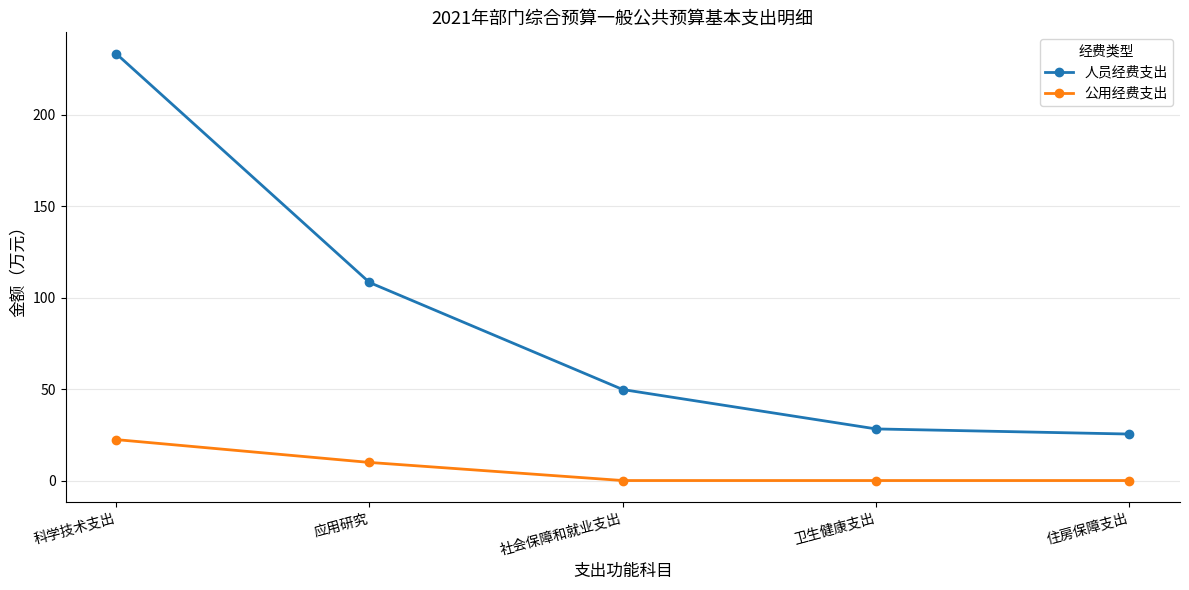

Reading left to right, transcribe all the data shown in this chart.

人员经费支出: 233.2	108.2	49.7	28.2	25.4
公用经费支出: 22.4	9.9	0.0	0.0	0.0